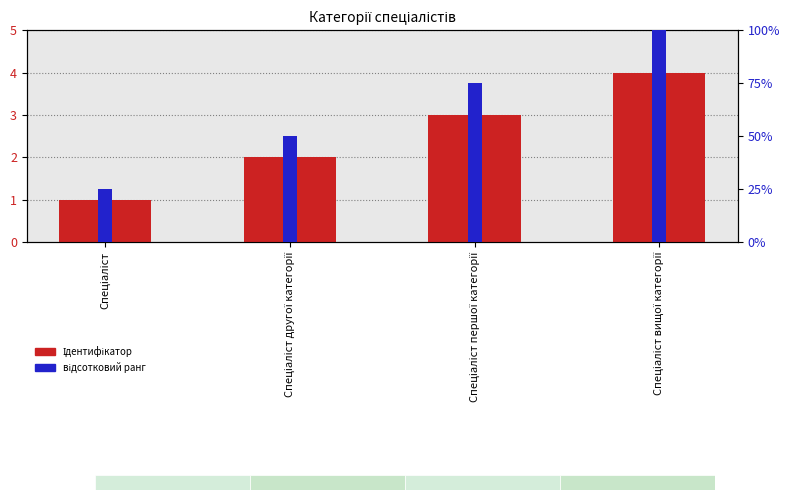

True or false: Ідентифікатор has a value of 4 at Спеціаліст вищої категорії.

True